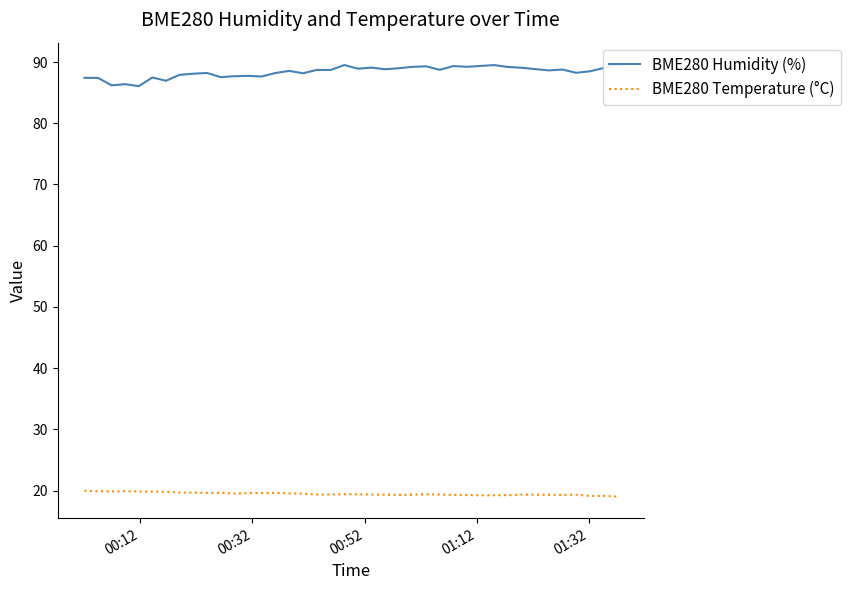

Does the chart have visible grid lines?

No